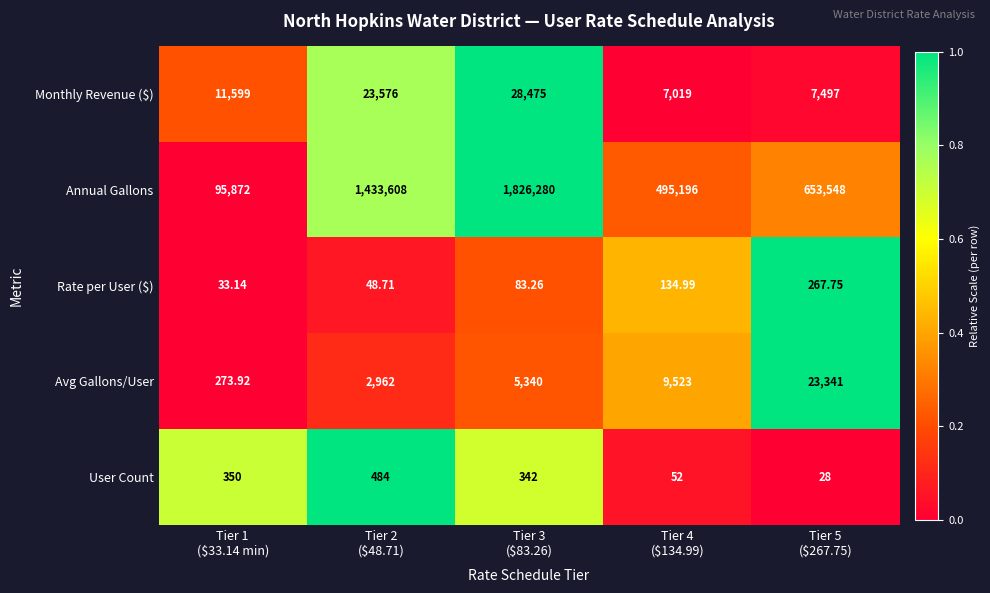

Which series has the widest spread of values?

Annual Gallons